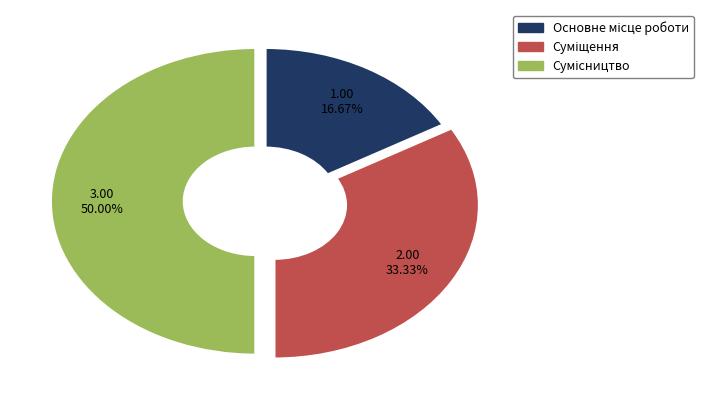

To the nearest percent, what is the average slice percentage?

33%